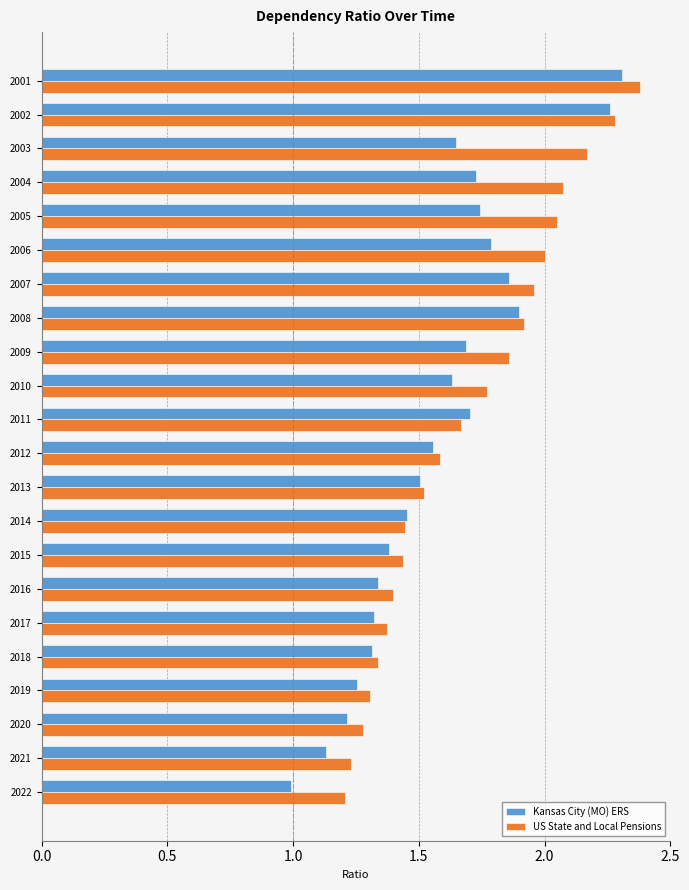

Is it true that US State and Local Pensions equals 2.3 at 2014?

False